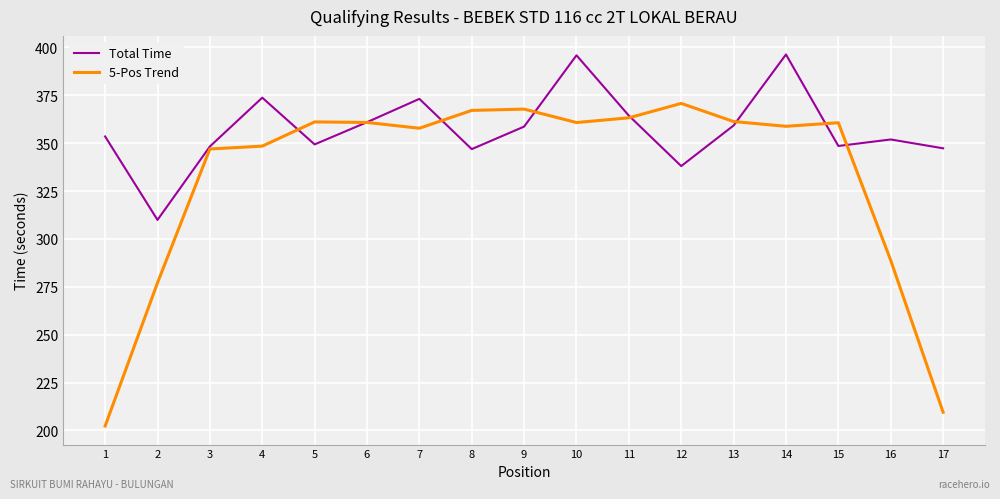

Rank the series by their average value, from highest to lowest.

Total Time, 5-Pos Trend